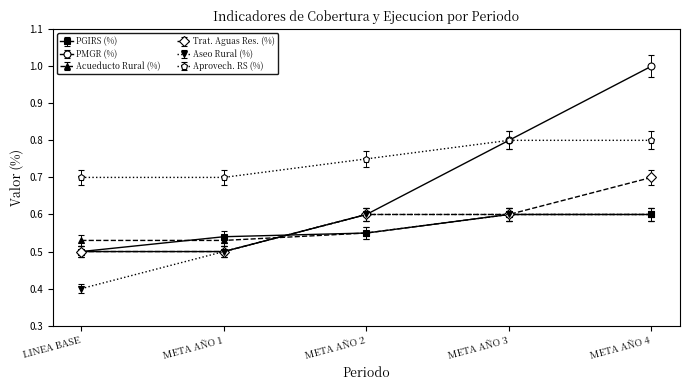

What is the lowest value of the Aprovech. RS (%) series?

0.7